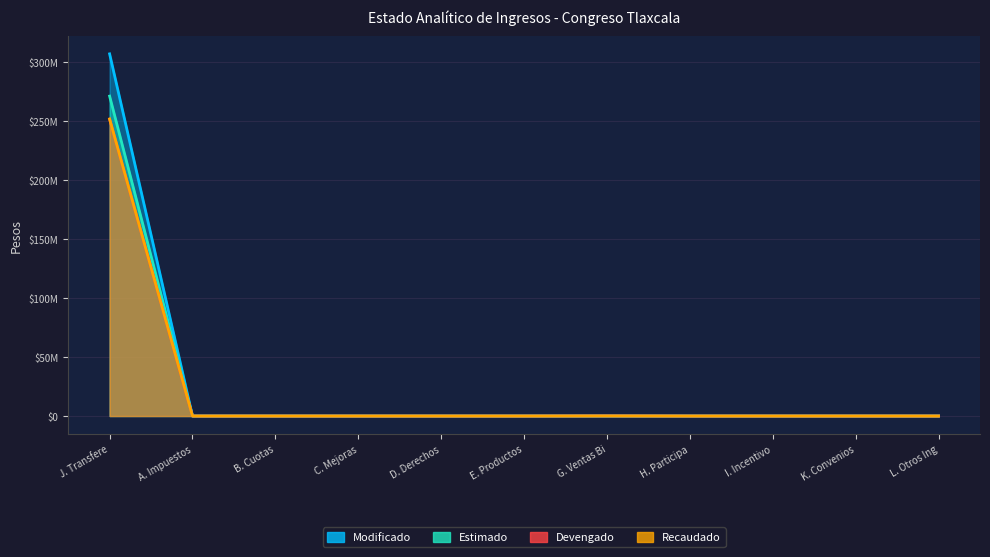

True or false: Devengado and Estimado intersect in this chart.

False